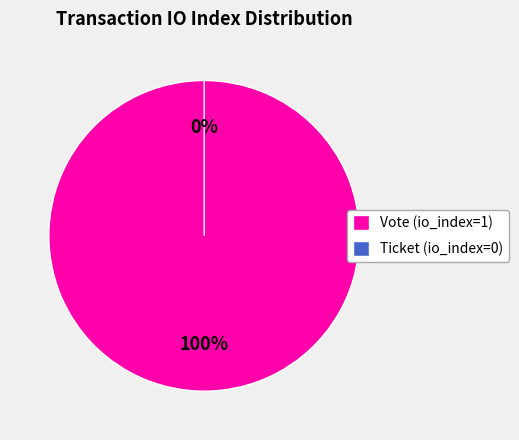

Is there a majority slice in this chart?

Yes